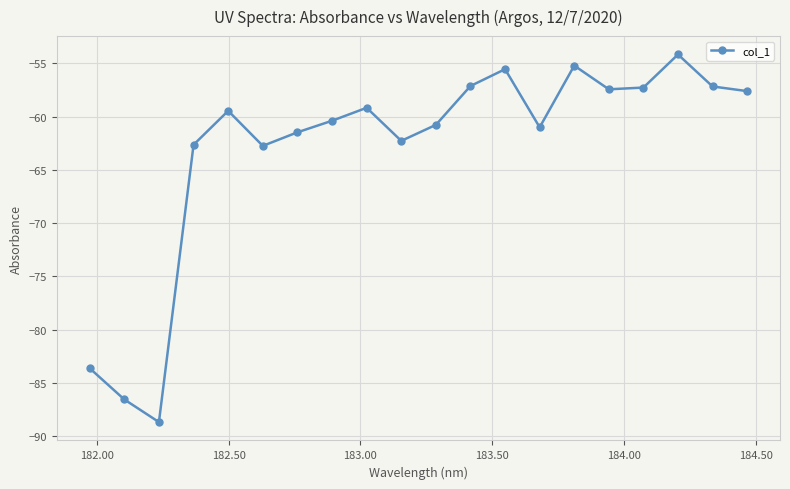

What is the value of the 13th point from the left?

-55.6